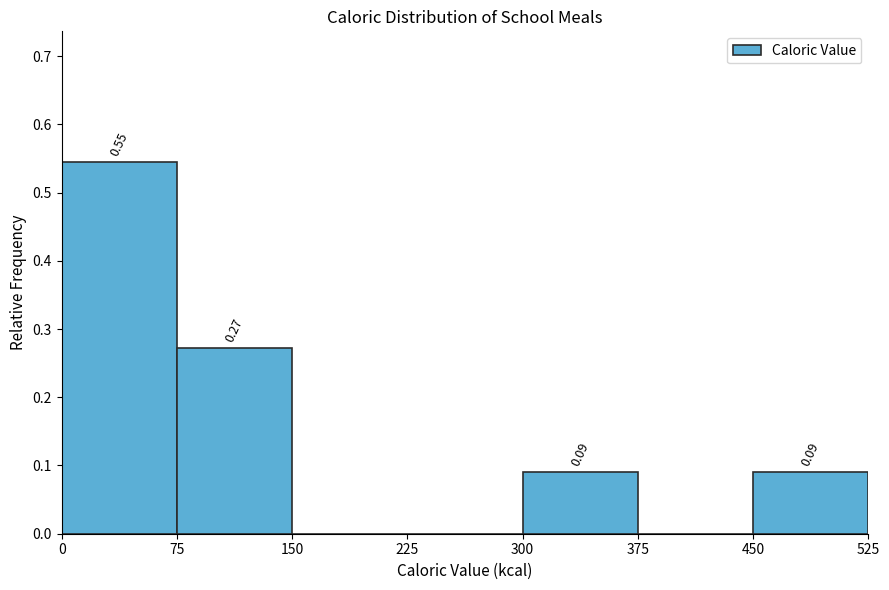

Which range on the x-axis has the tallest bar?

0 to 75